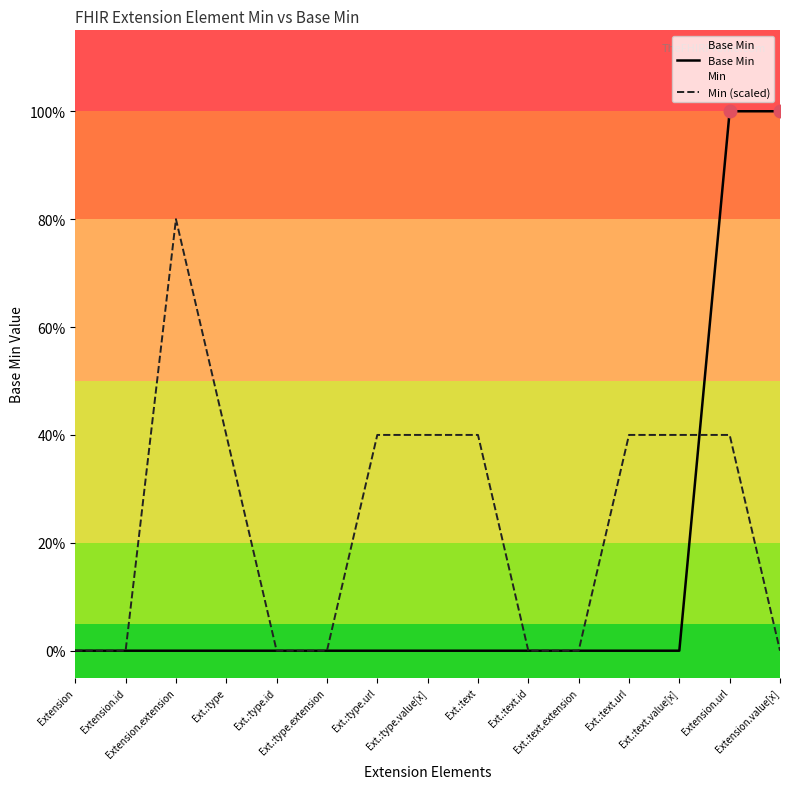

What is the highest value of the Base Min series?

1.0